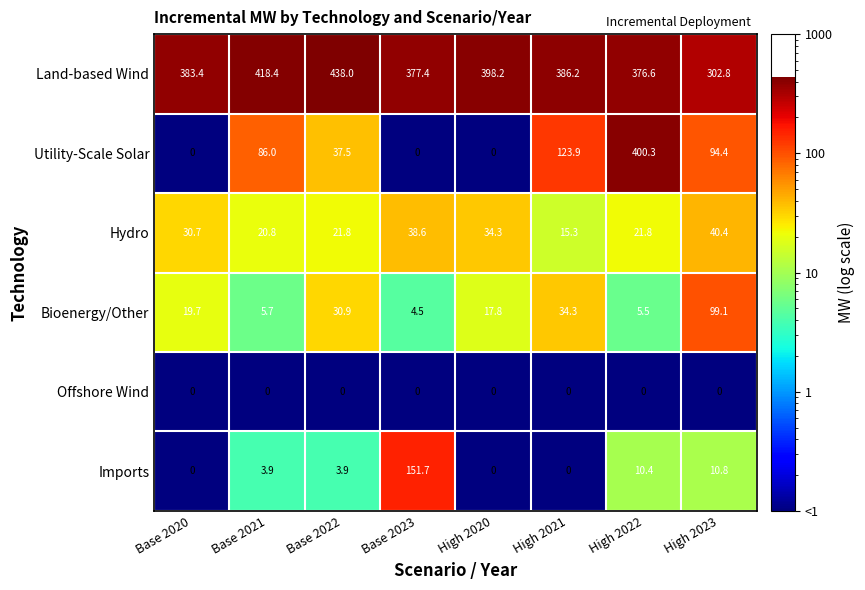

List the labels in order of Bioenergy/Other value, smallest first.

Base 2023, High 2022, Base 2021, High 2020, Base 2020, Base 2022, High 2021, High 2023